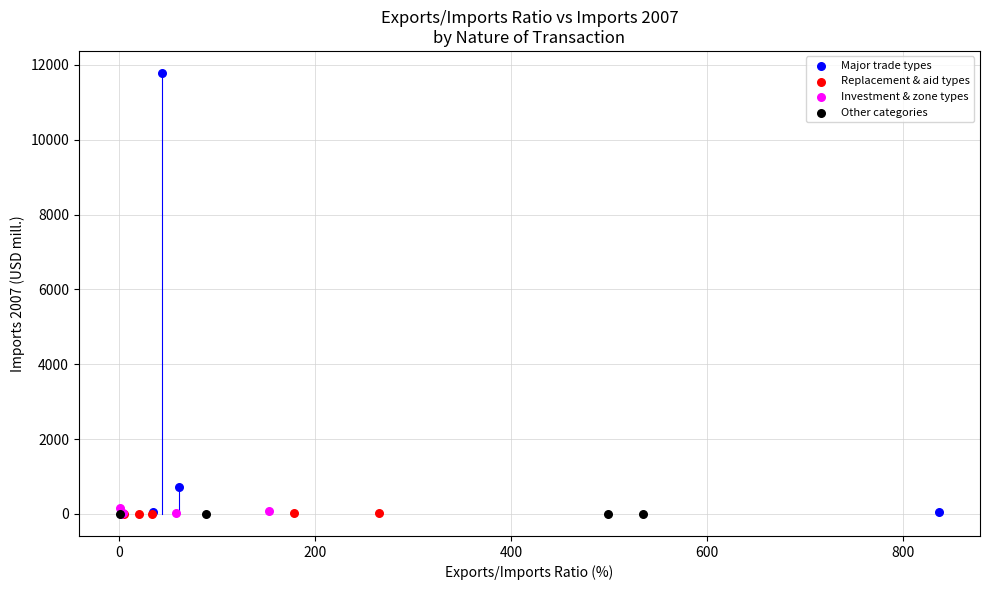

Which series has the widest spread of Y values?

Major trade types